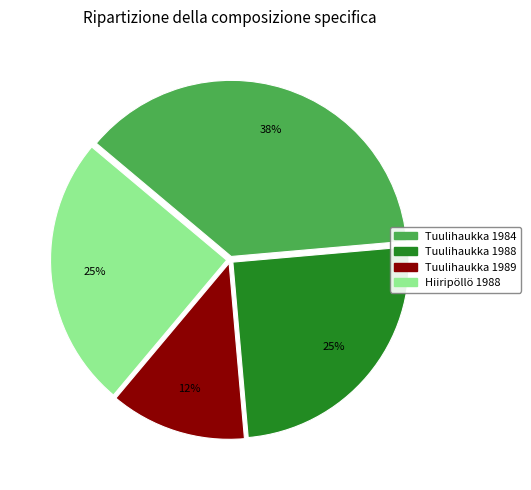

Which slice is the largest?

Tuulihaukka 1984